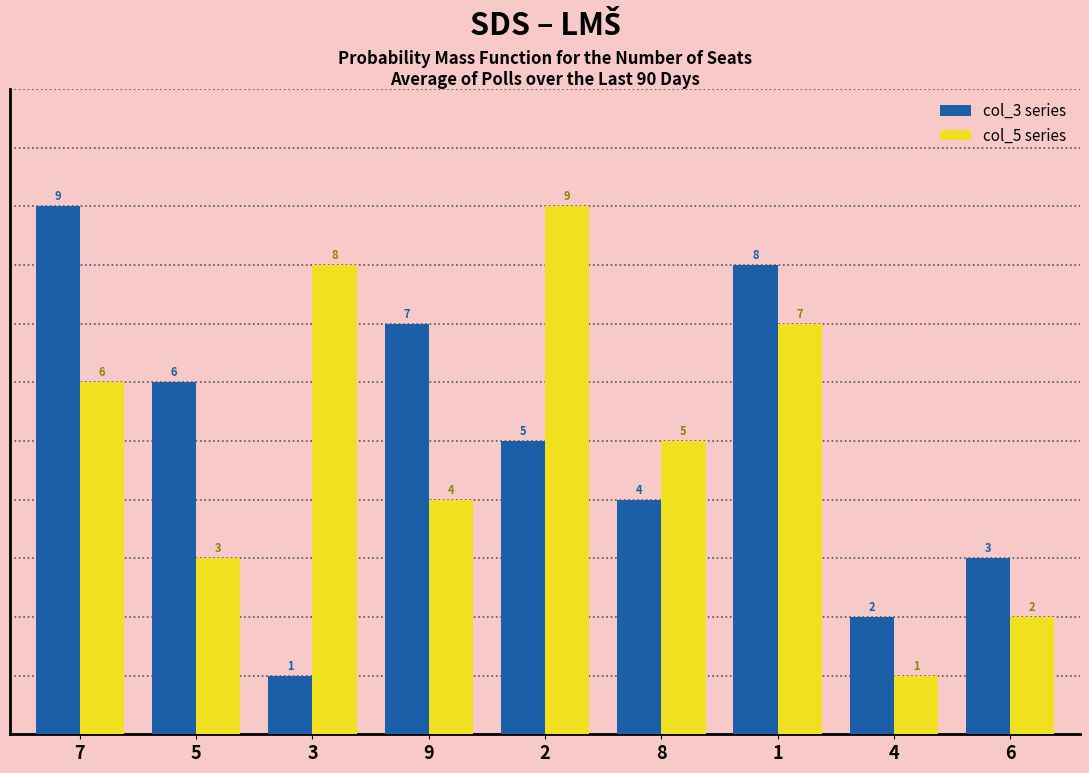

What is the greatest value displayed?

9